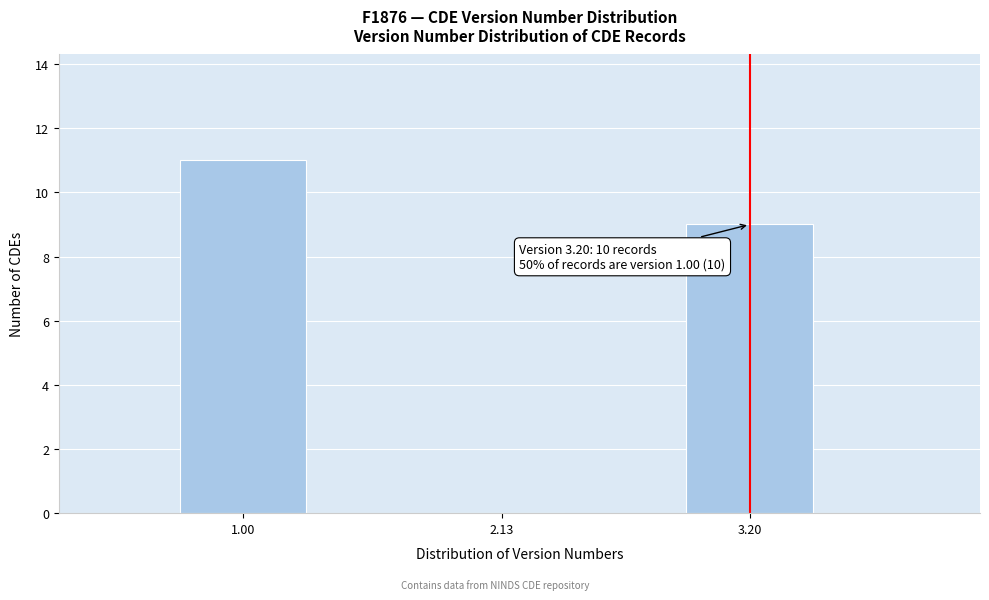

Reading left to right, extract all data points from this chart.

1.00=11	2.13=0	3.20=9